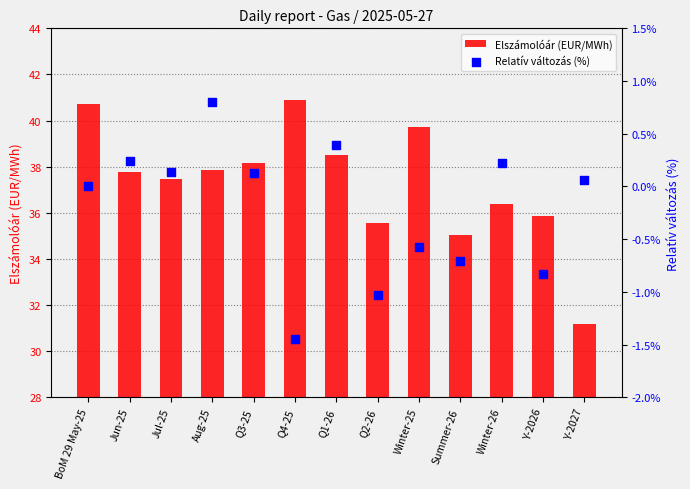

Which series has the largest total across all categories?

Elszámolóár (EUR/MWh)